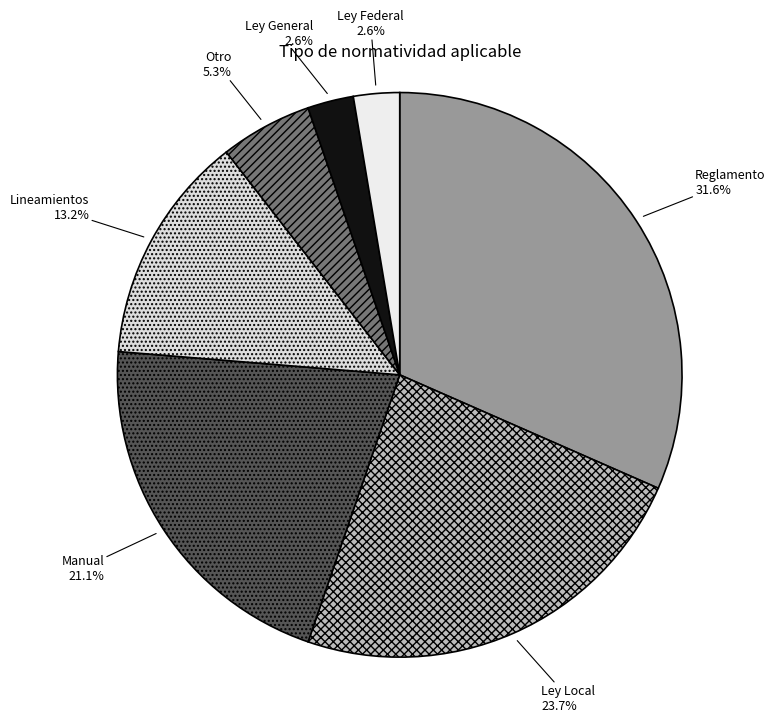

To the nearest percent, what is the difference between the Ley Federal and Otro slice percentages?

3%